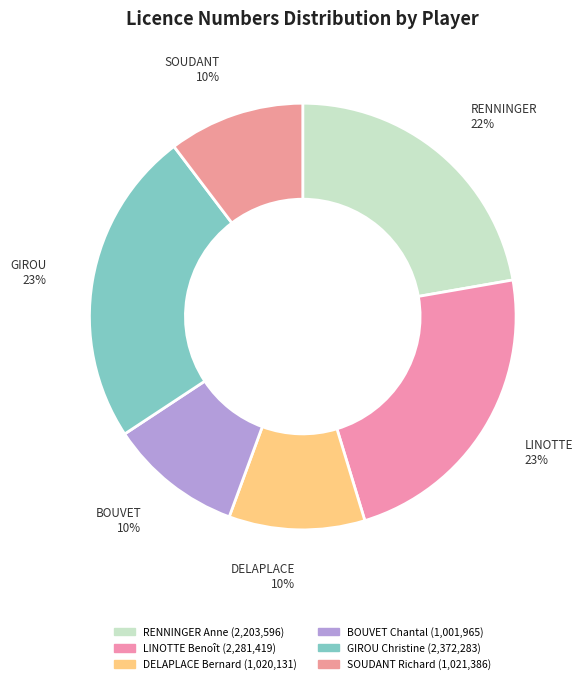

The BOUVET Chantal slice represents 10% of the pie. True or false?

True